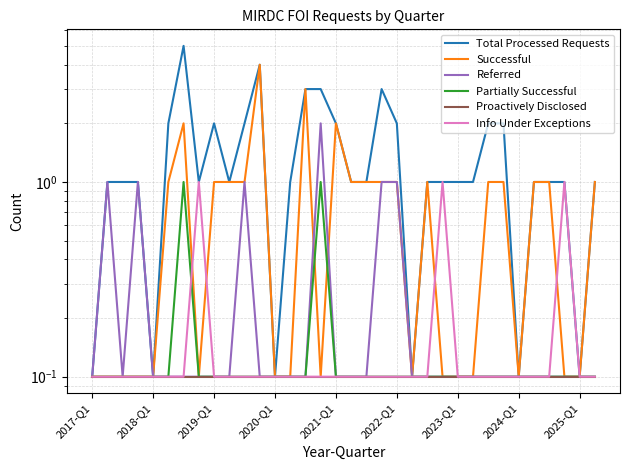

At 2023-Q1, list the series in order from smallest to largest.

Referred, Proactively Disclosed, Info Under Exceptions, Partially Successful, Successful, Total Processed Requests